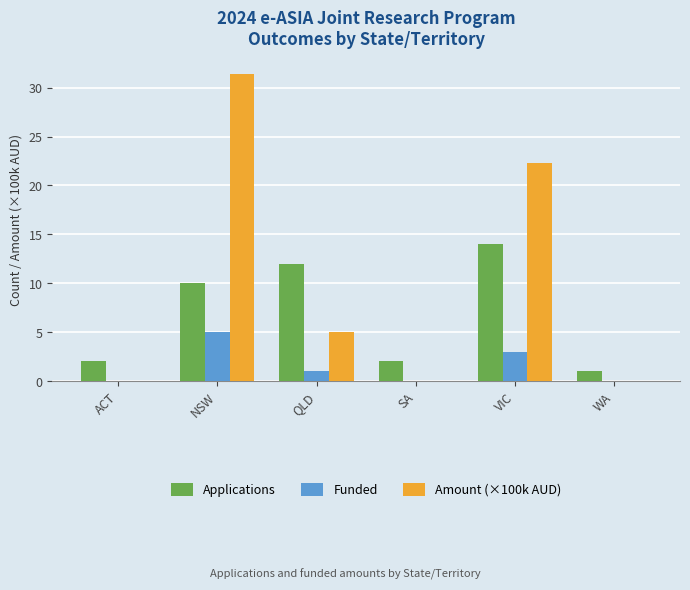

What is the spread (max minus min) of values at NSW?

26.4